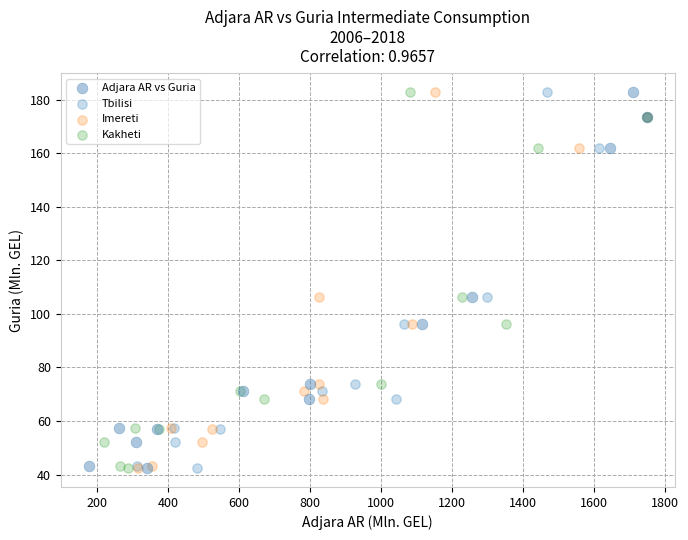

What are all the series names shown in the legend?

Adjara AR vs Guria, Tbilisi, Imereti, Kakheti